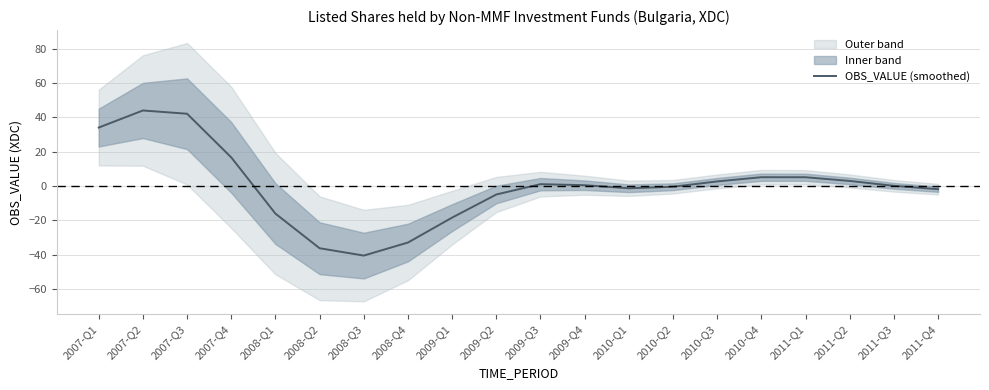

What is the greatest value displayed?

43.9